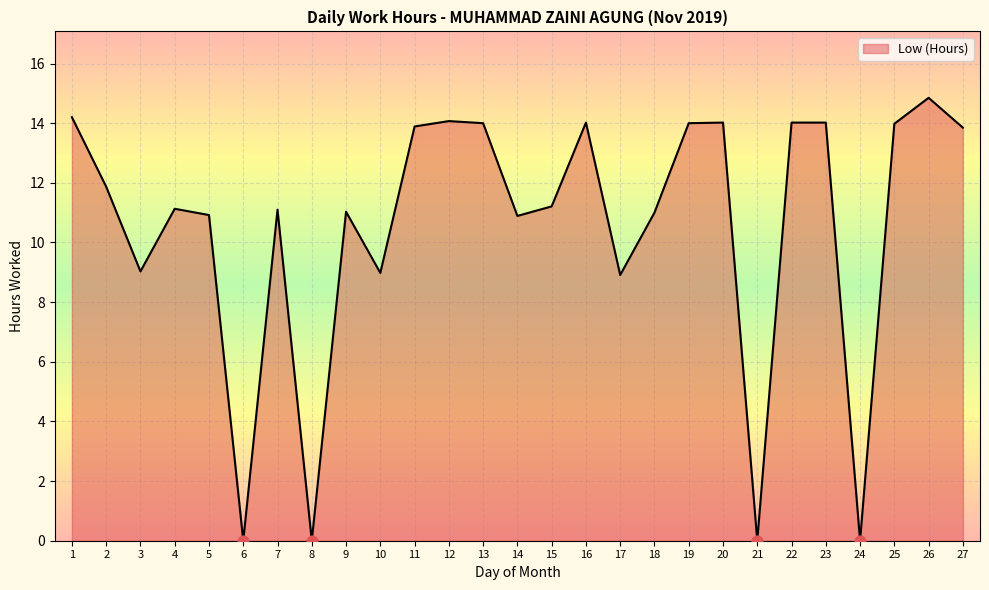

Between 22 and 14, which is larger?

22